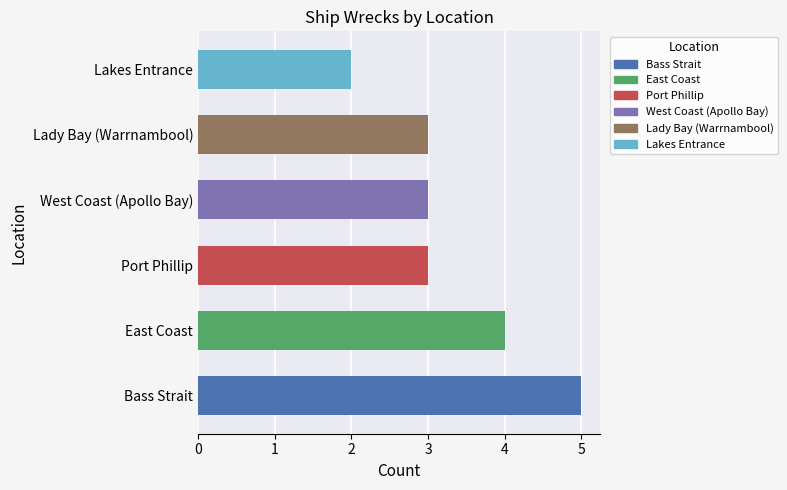

The value at Bass Strait is 5. True or false?

True